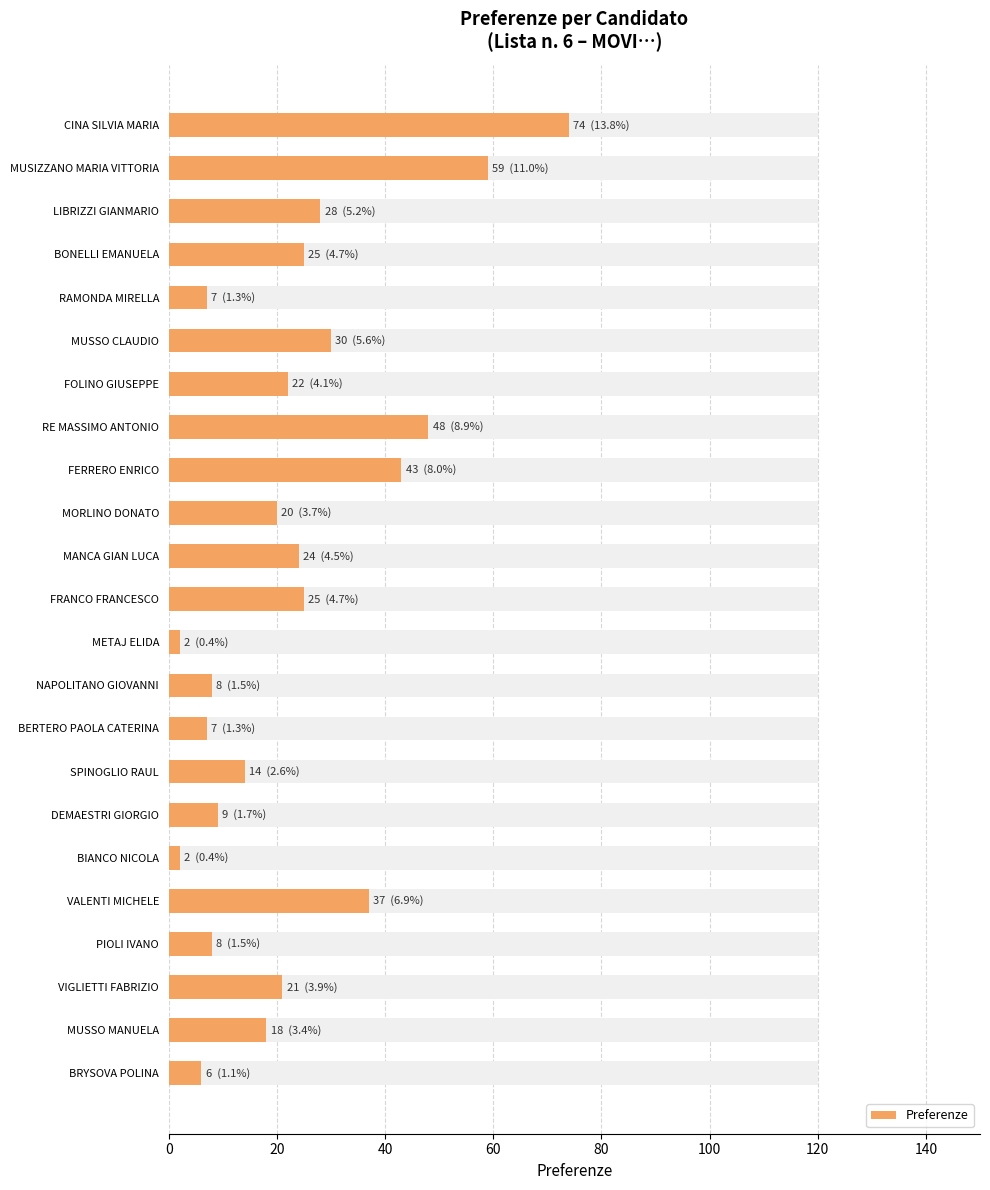

How many series are shown in this chart?

1